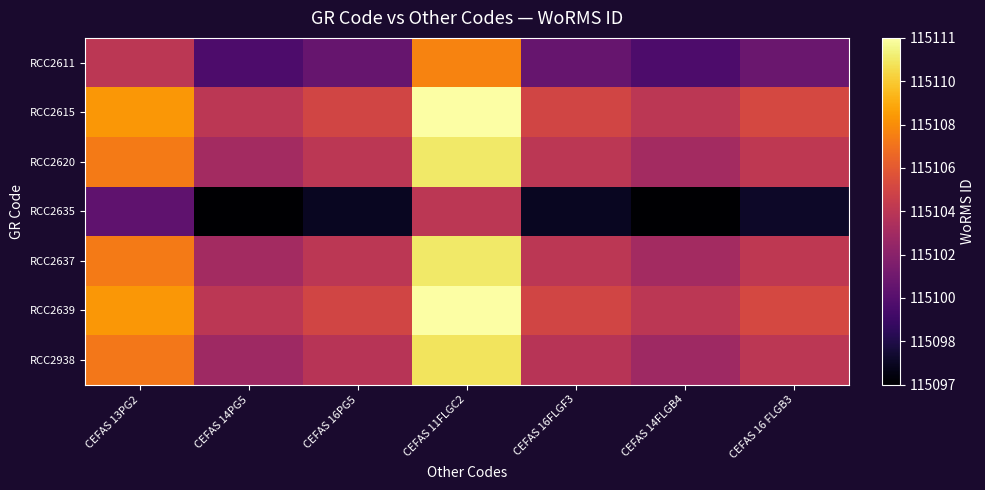

How many categories are shown in the chart?

7